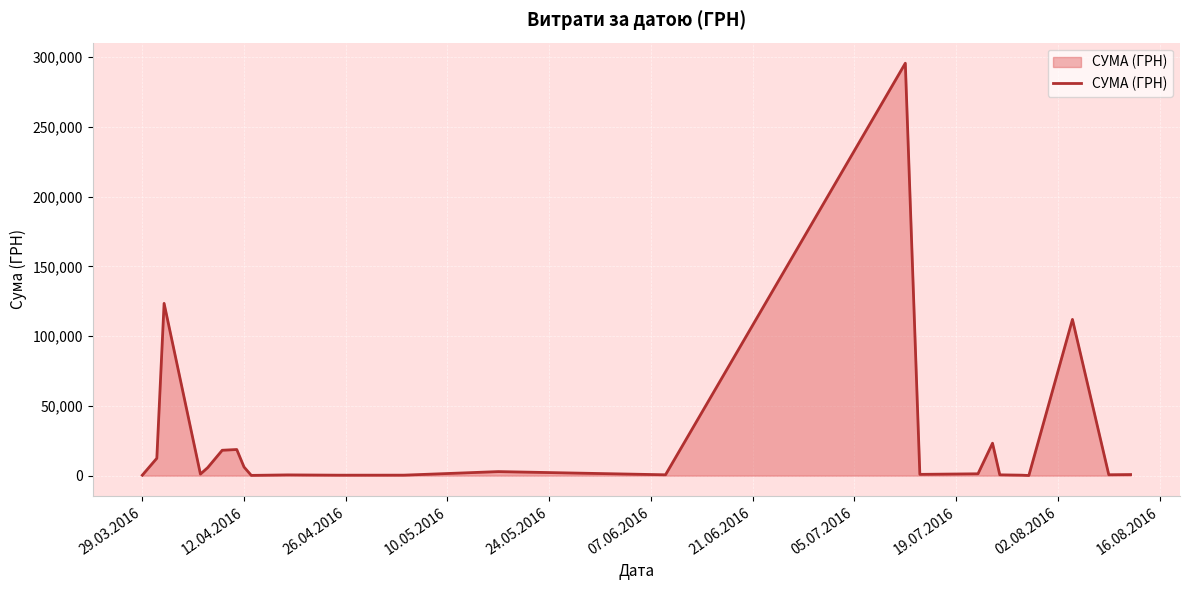

What is the difference between the maximum and minimum values?

295540.8